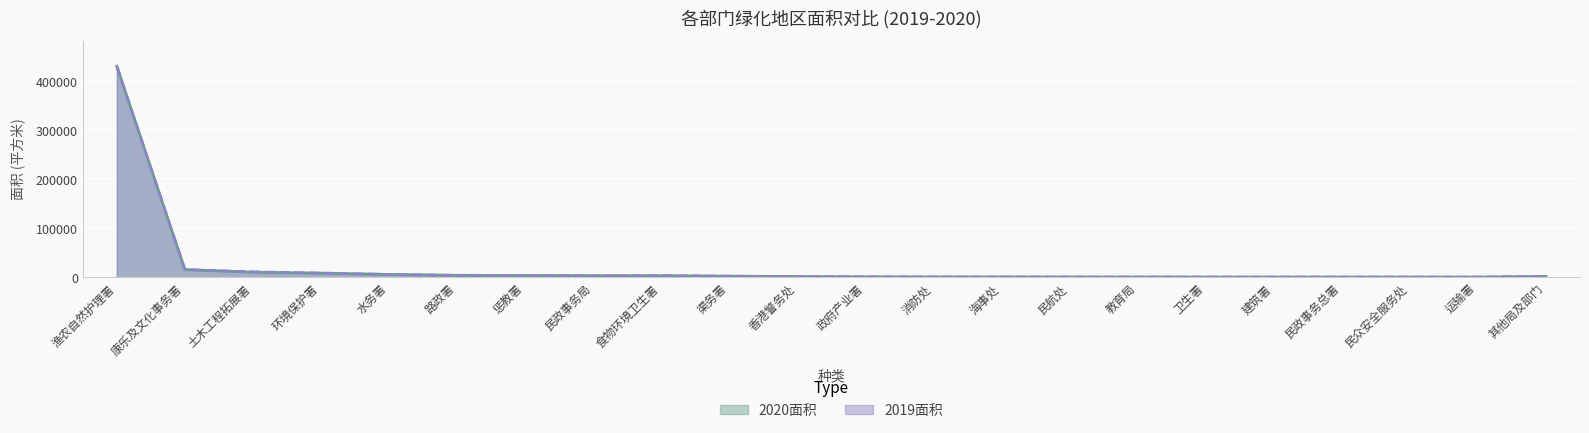

What is the label of the 19th point from the right?

环境保护署